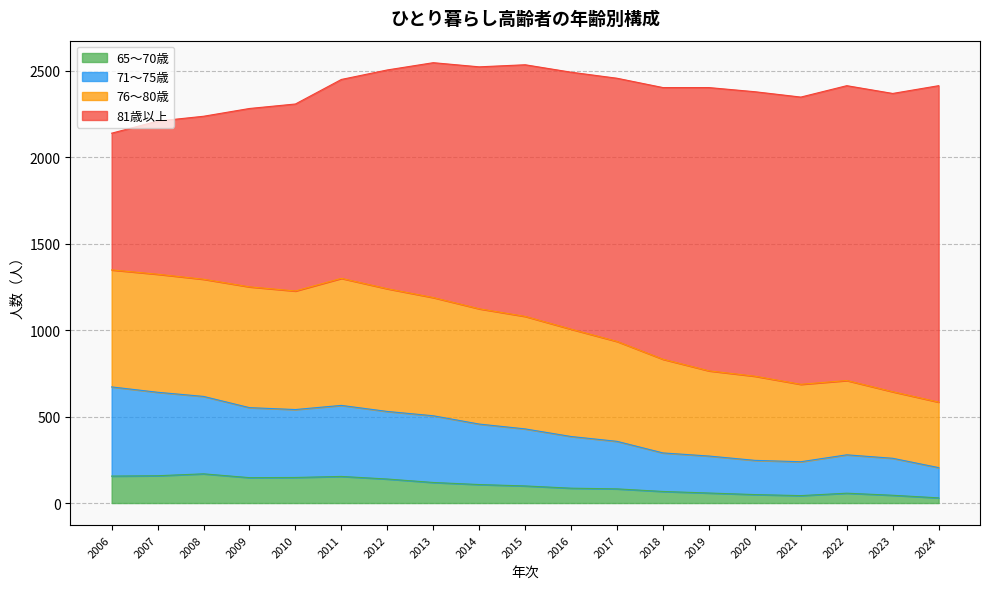

Does the chart have visible grid lines?

Yes